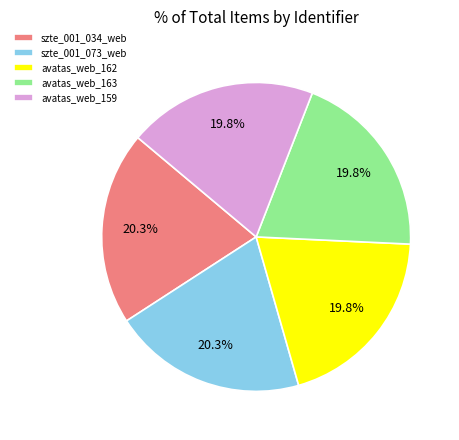

Is there a majority slice in this chart?

No